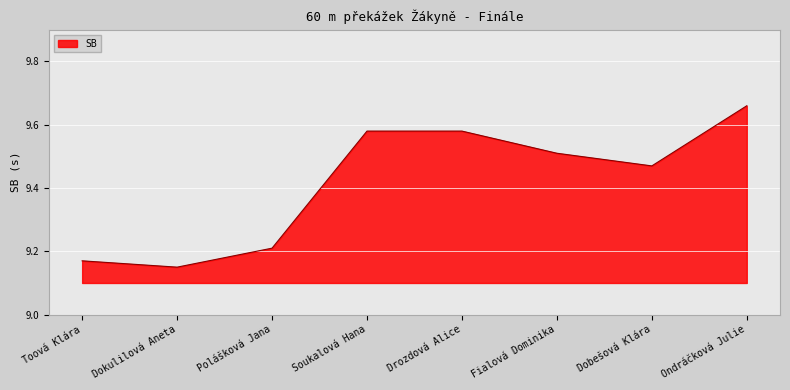

Count the values in the range 9 to 10.

8